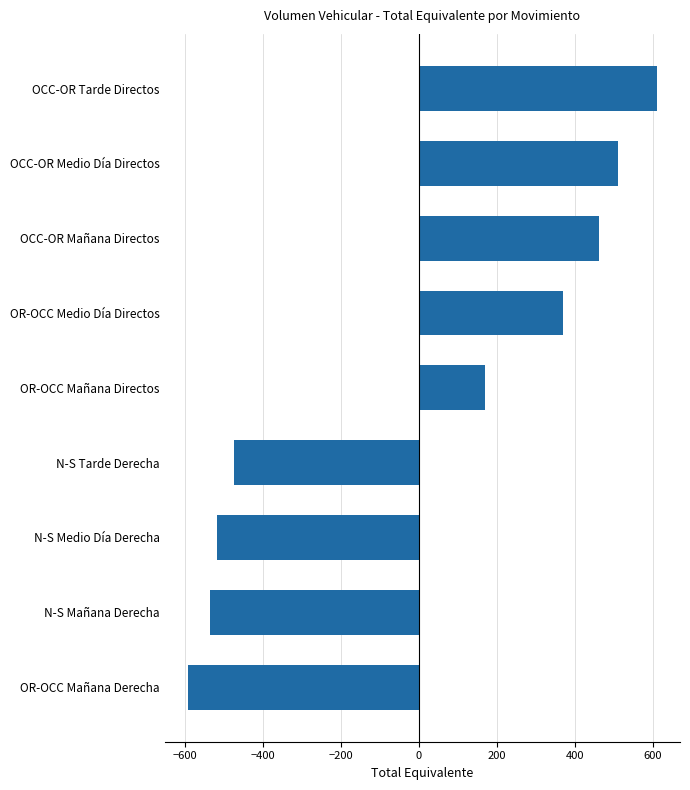

What is the difference between the second highest and second lowest values?

1045.5